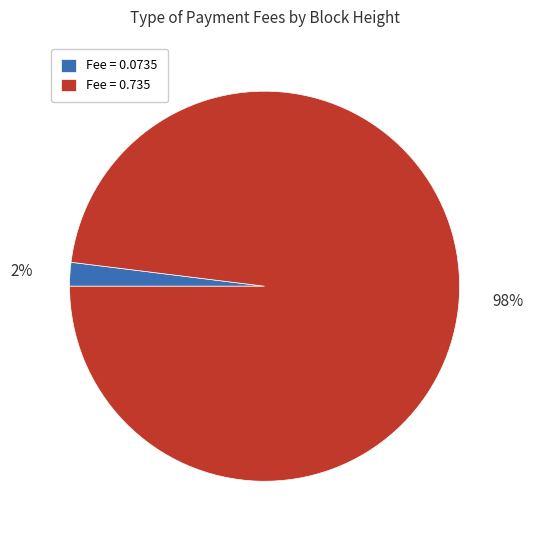

Count the number of slices in the pie.

2